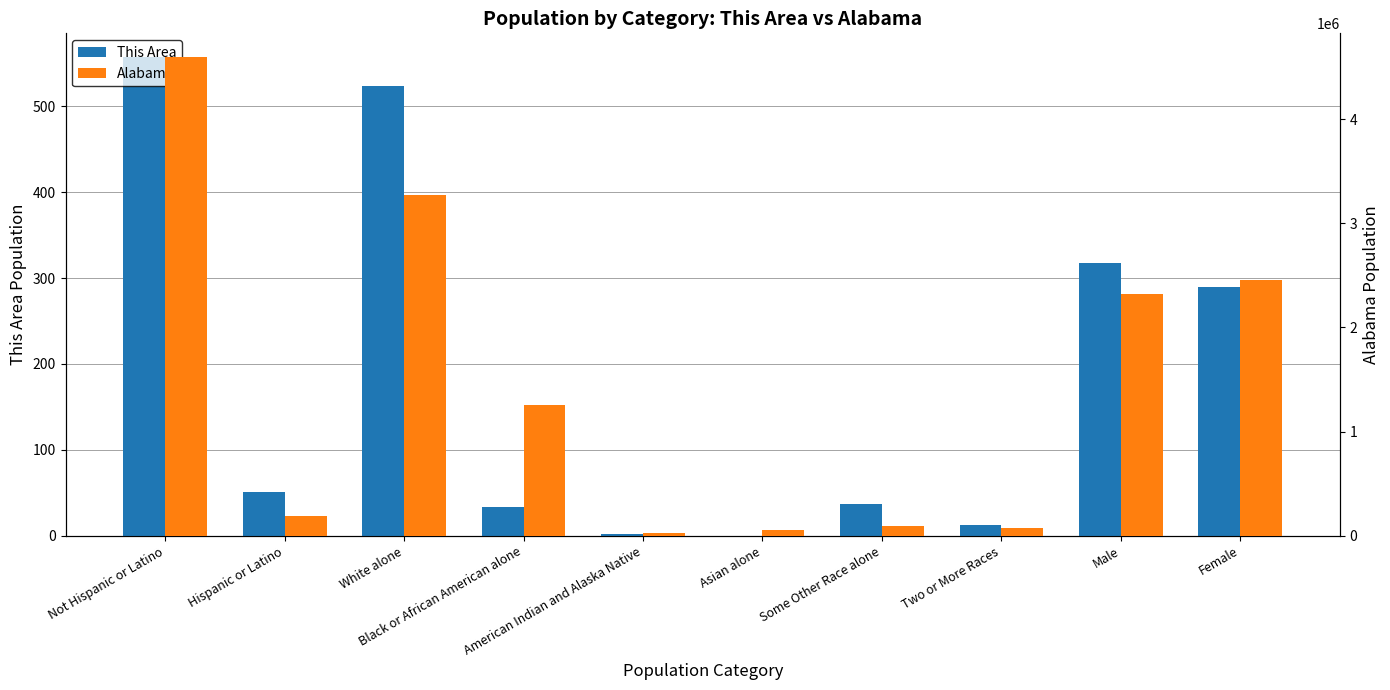

How many data points does each series have?

10